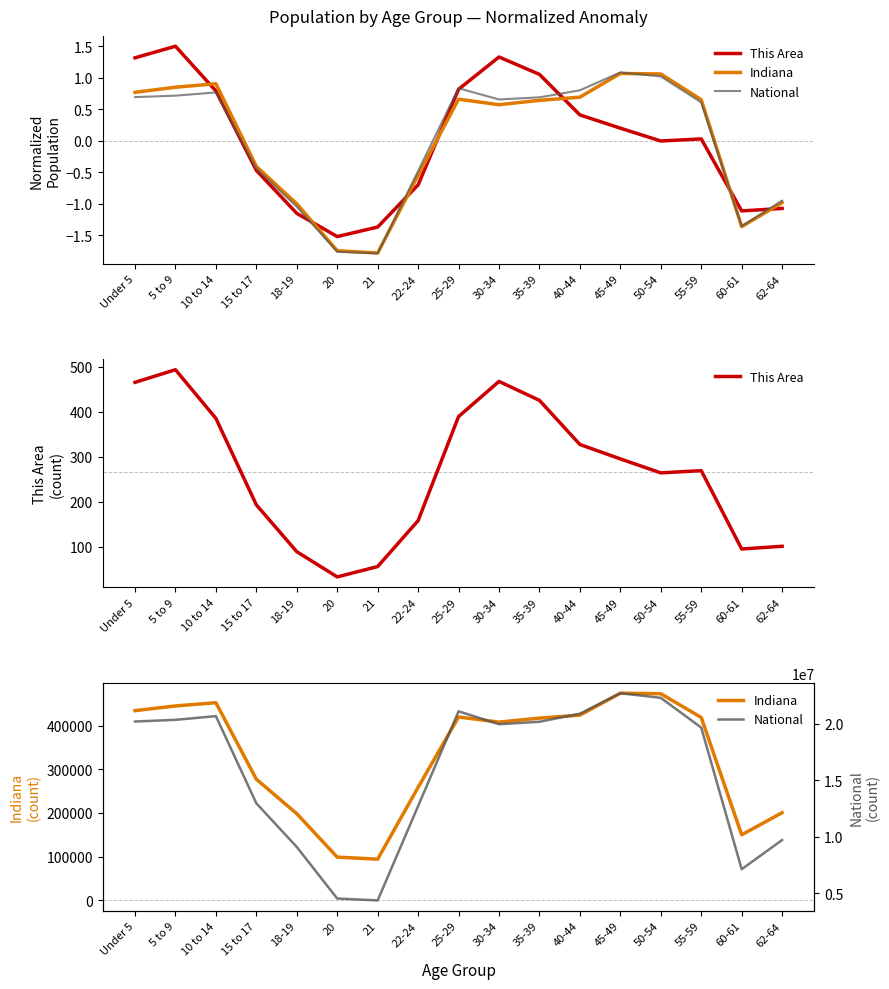

At which label is This Area closest to 263?

50-54